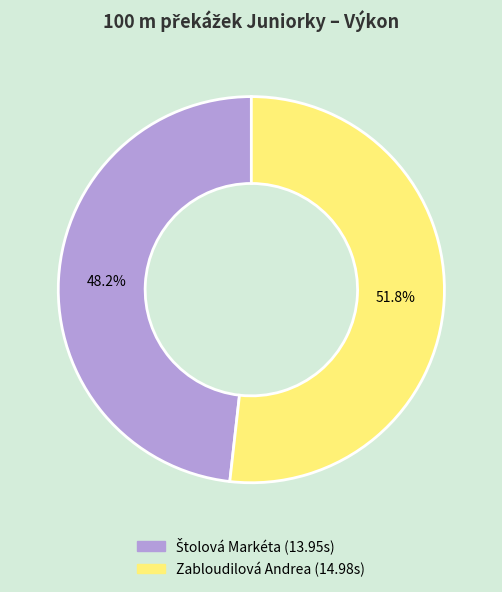

To the nearest percent, what is the difference between the largest and smallest slice percentages?

4%